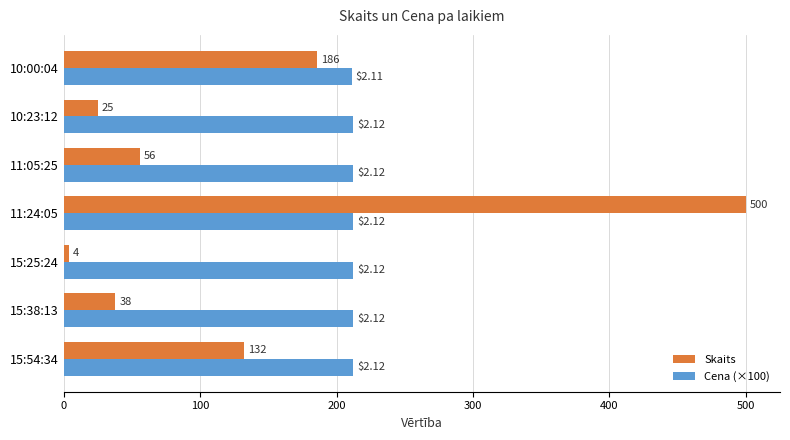

What is the difference between the highest and lowest values at 10:00:04?

25